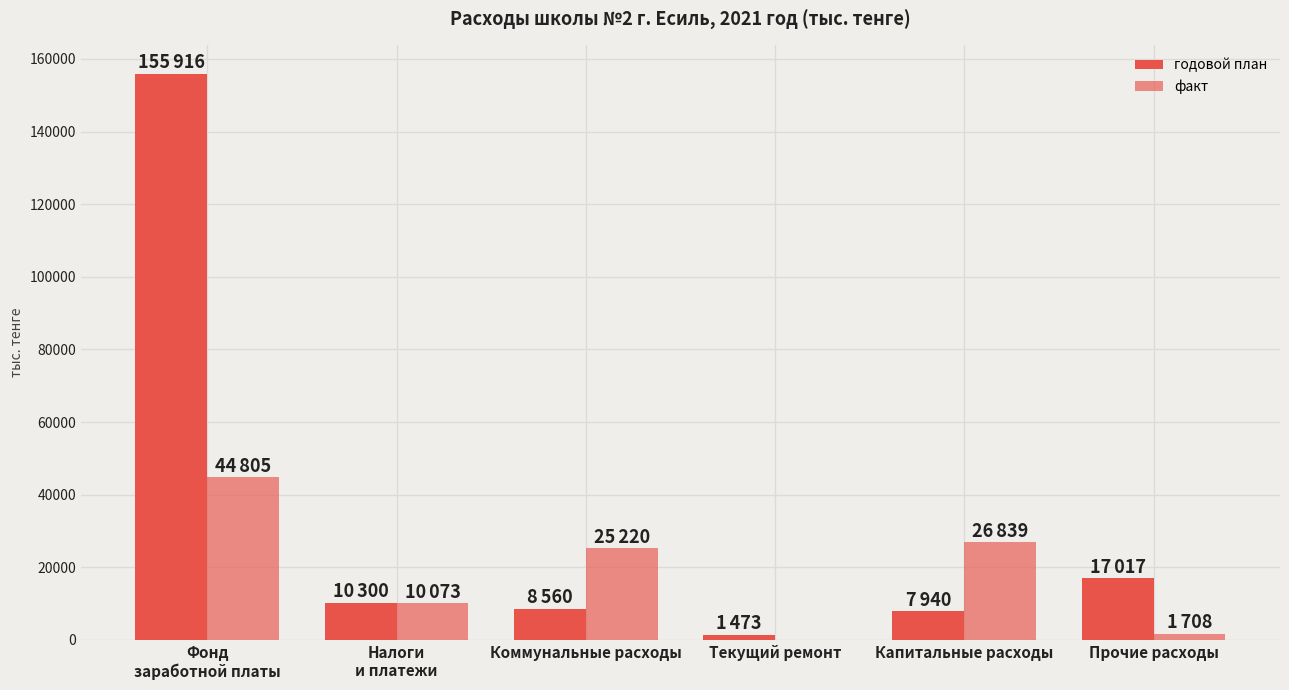

How many values in the факт series exceed 25219?

3